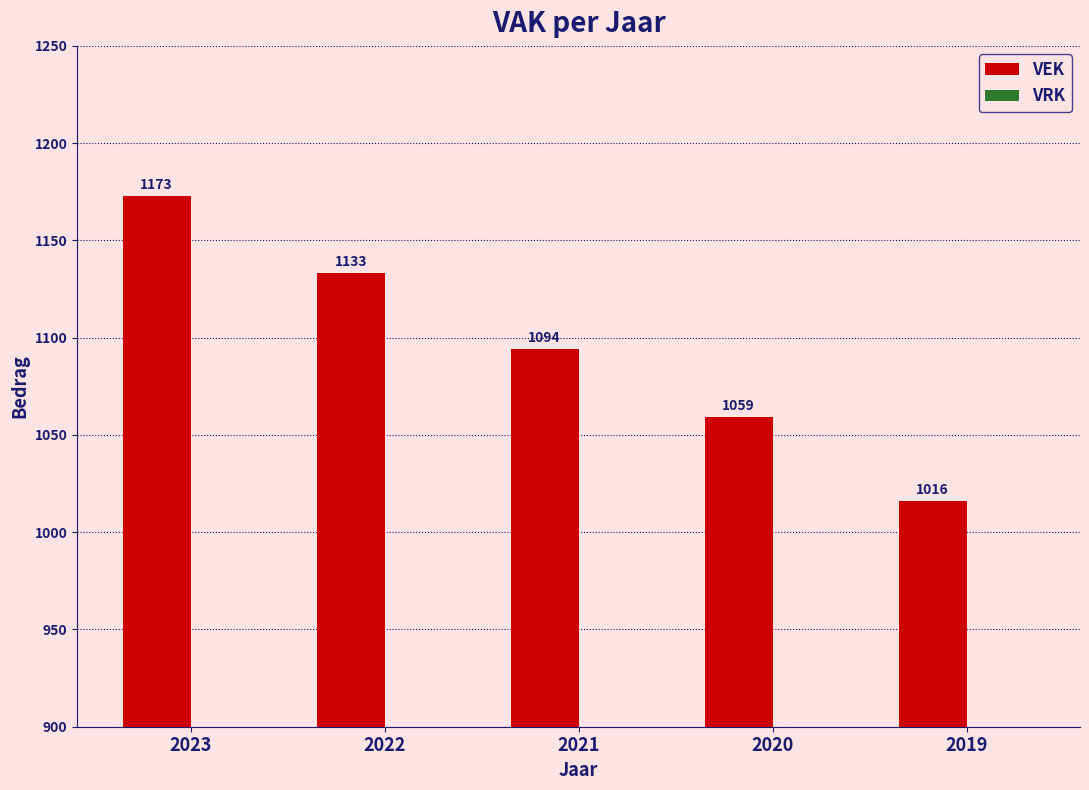

What is the difference between the maximum and minimum values?

157